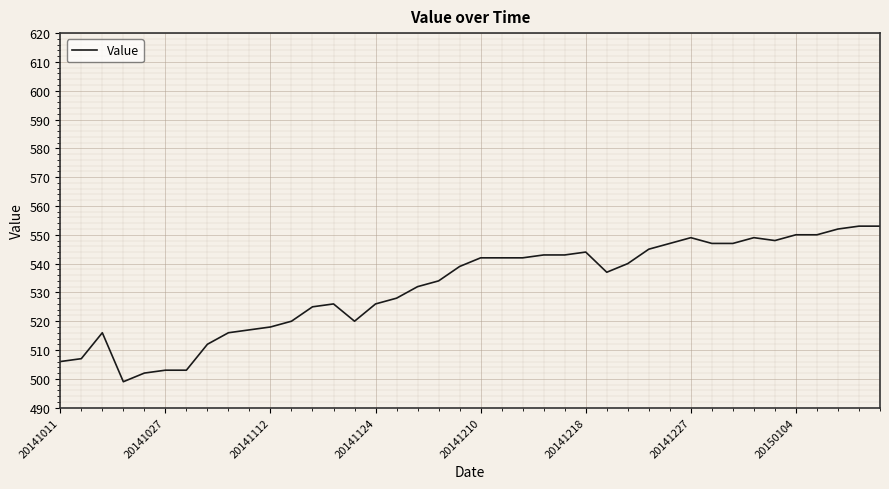

True or false: the data has more than 1 interior local peaks.

True